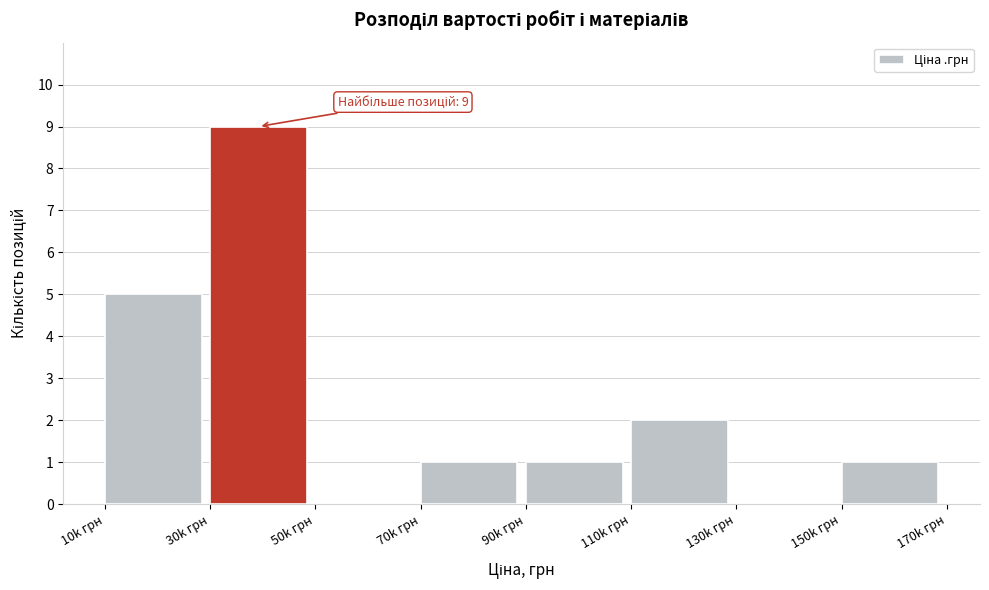

Reading left to right, extract all data points from this chart.

10k грн=5	30k грн=9	50k грн=0	70k грн=1	90k грн=1	110k грн=2	130k грн=0	150k грн=1